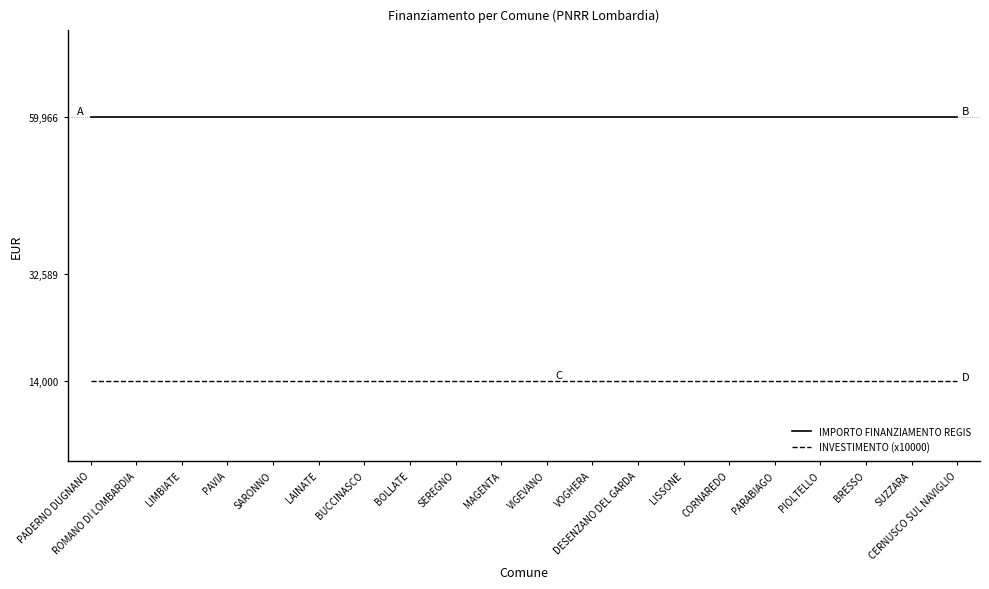

What is the total value across all series at PAVIA?

73966